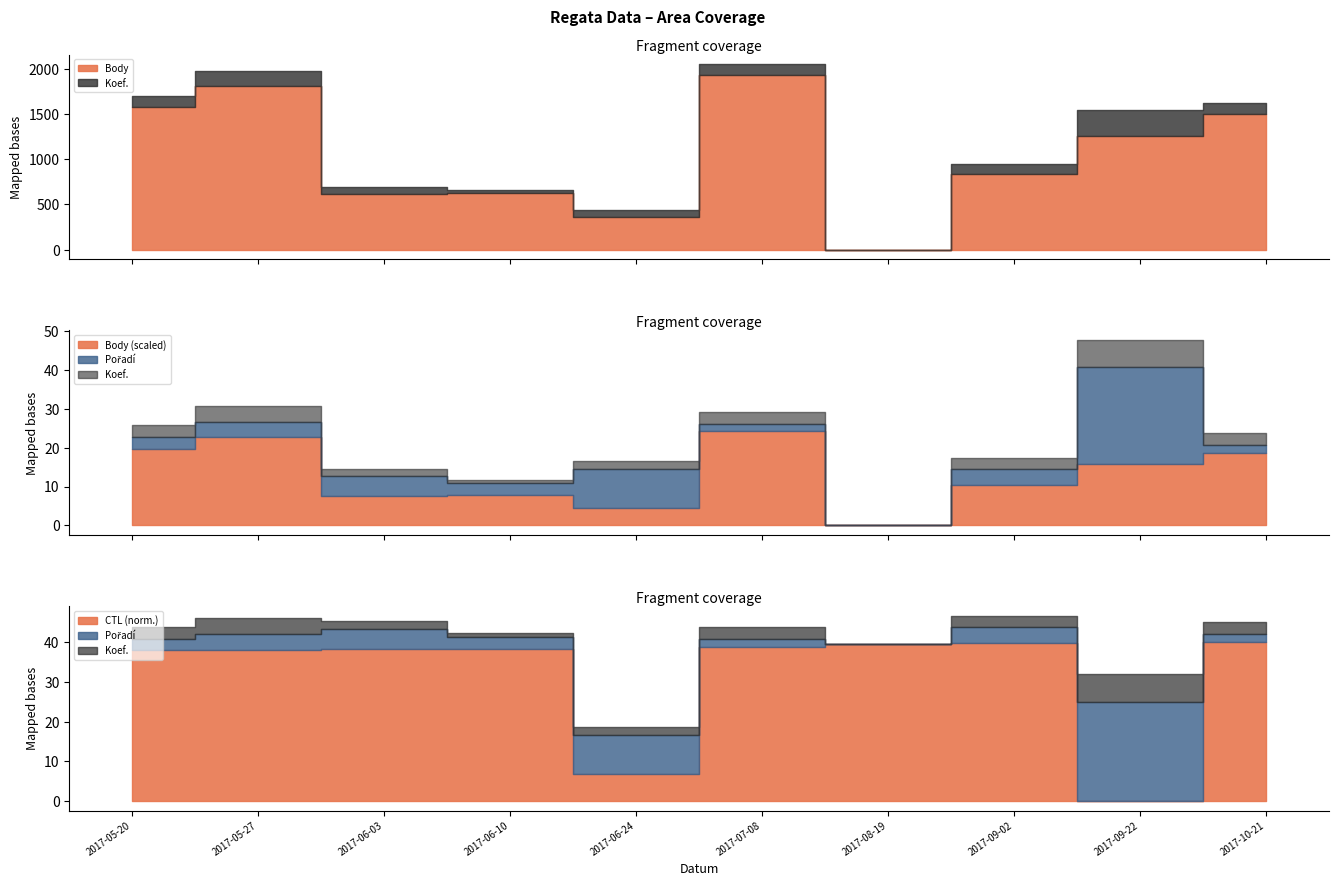

Which category has the lowest value in the CTL series?

2017-09-22